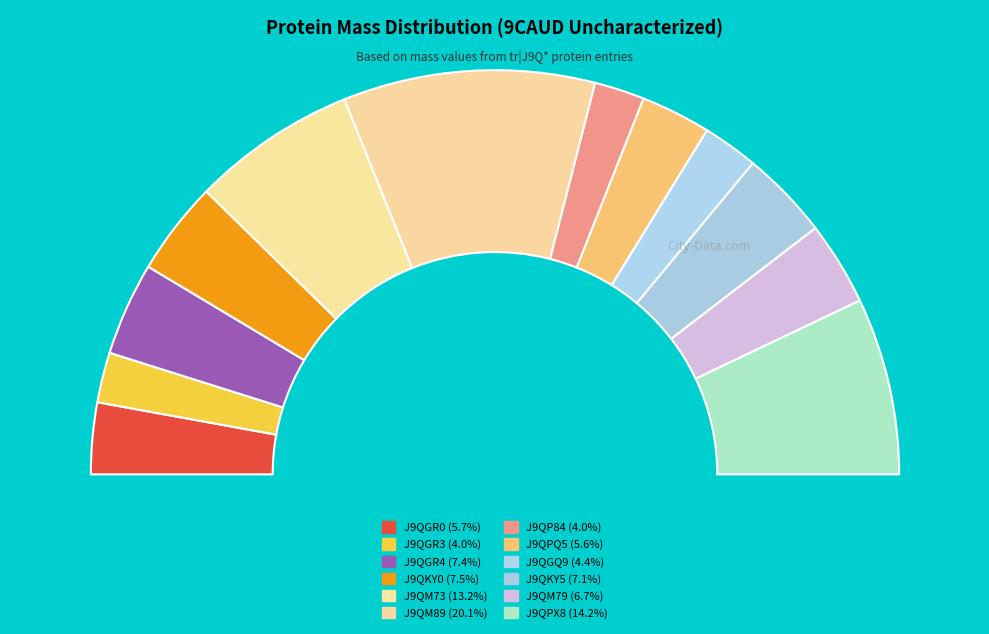

What is the change in value from J9QM79 to J9QPX8?

+10316.1